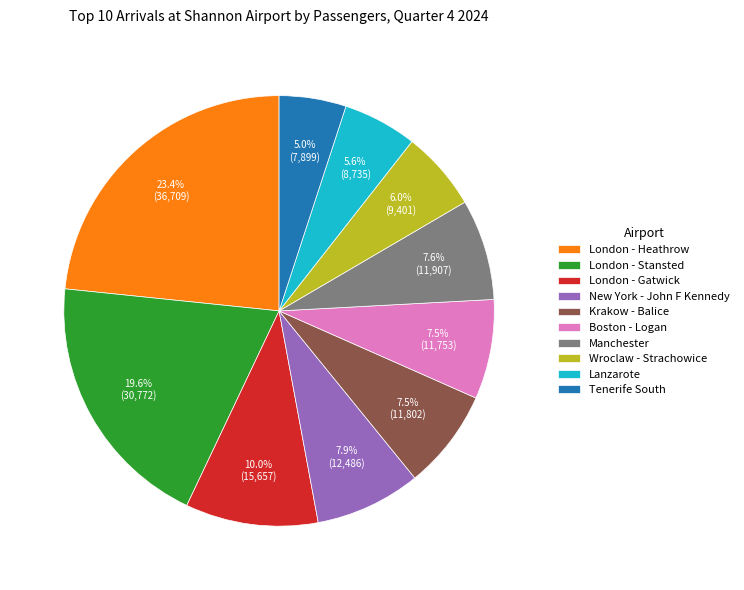

The London - Stansted slice represents 9% of the pie. True or false?

False